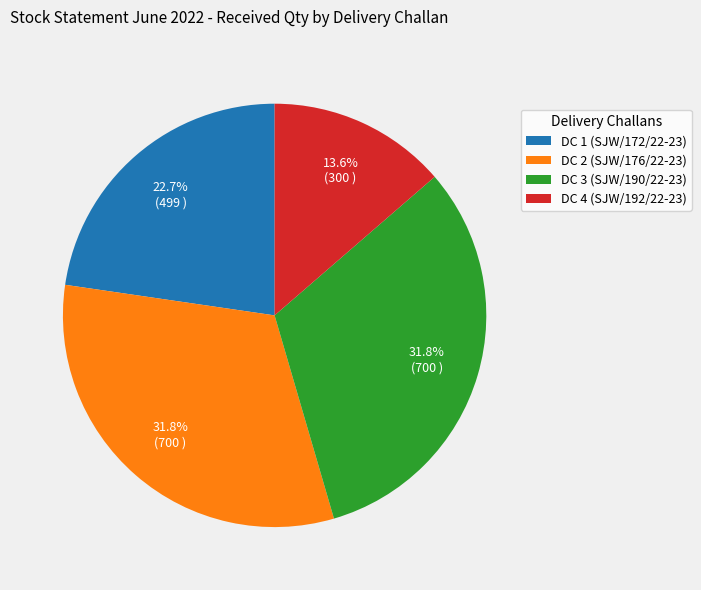

Is there any slice that represents more than half of the pie?

No